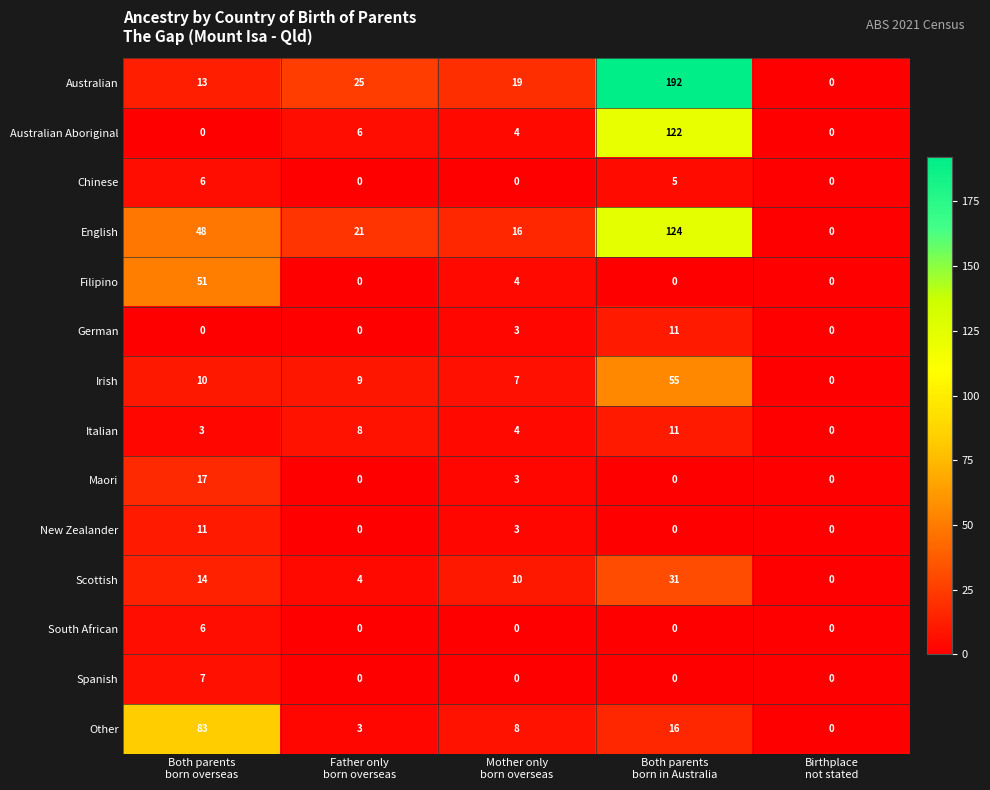

Count the Spanish values in the range 0 to 1.

4